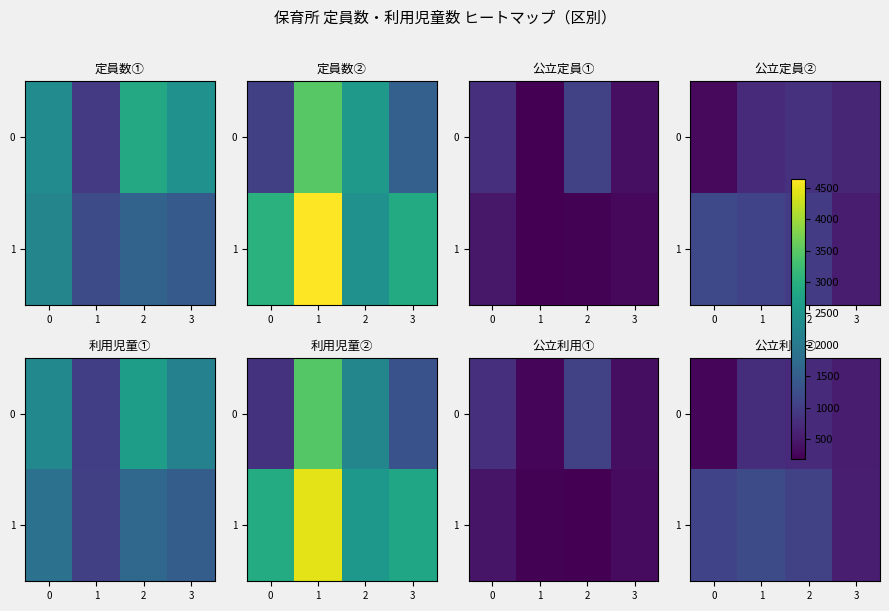

Rank the series at 3 from lowest to highest value.

0, 1